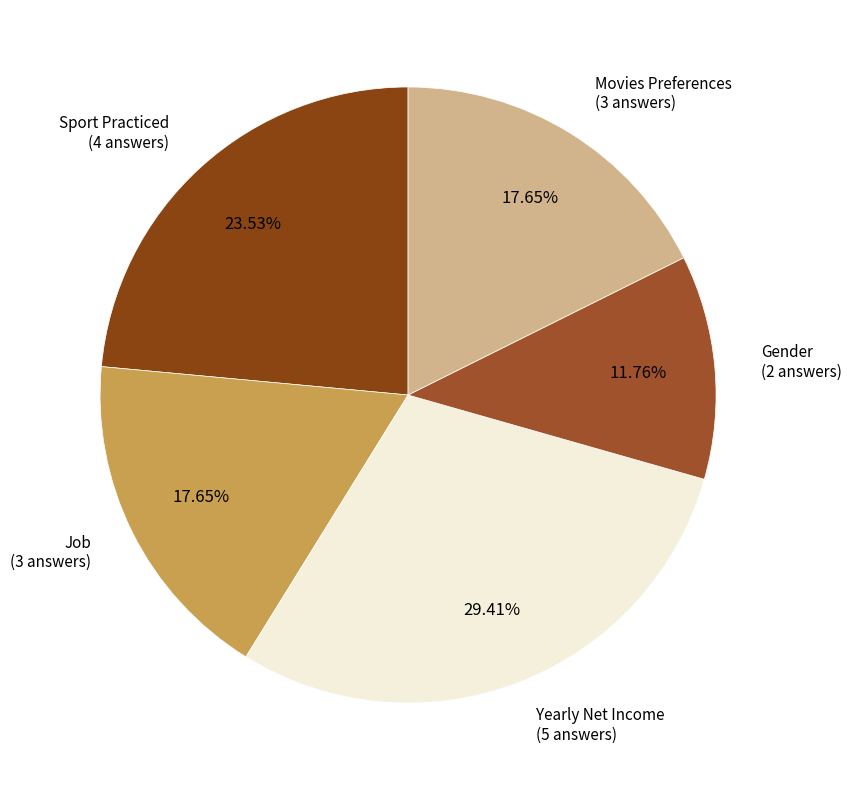

Is there a majority slice in this chart?

No